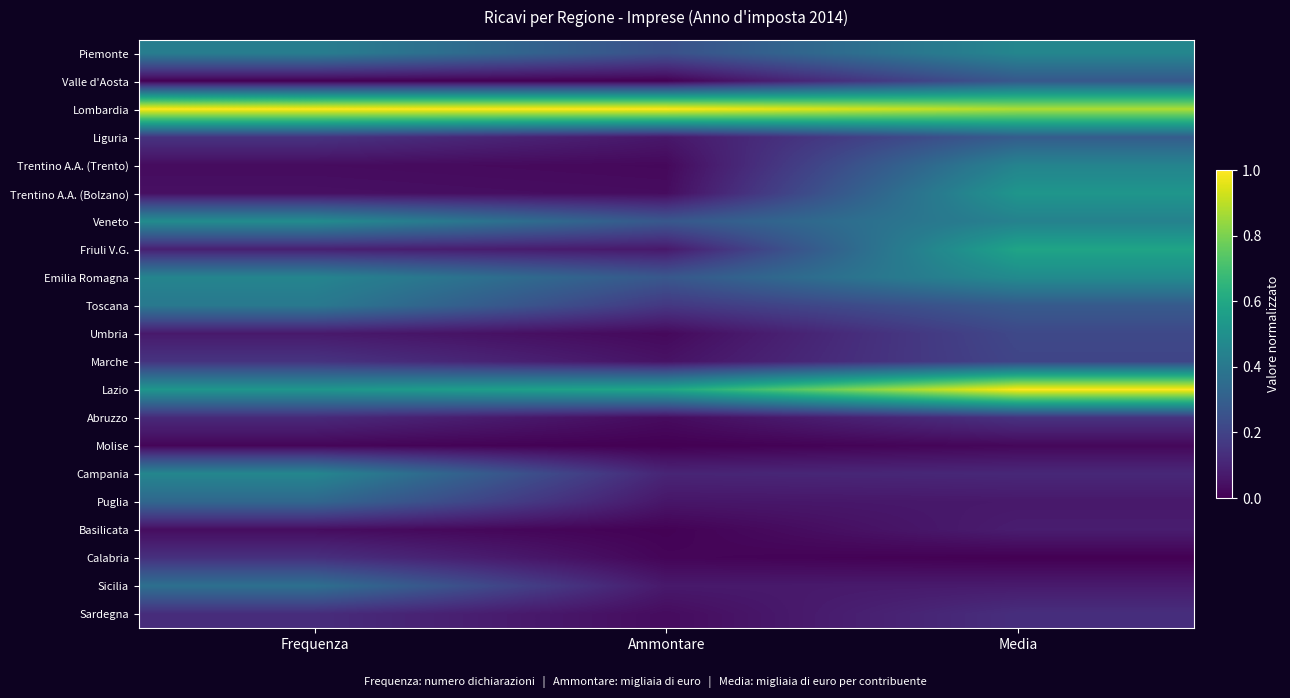

Reading right to left, list all the values displayed in this chart.

Piemonte: Media=0.5	Ammontare=0.2	Frequenza=0.4
Valle d'Aosta: Media=0.3	Ammontare=0.0	Frequenza=0.0
Lombardia: Media=0.9	Ammontare=1.0	Frequenza=1.0
Liguria: Media=0.3	Ammontare=0.1	Frequenza=0.1
Trentino A.A. (Trento): Media=0.4	Ammontare=0.0	Frequenza=0.0
Trentino A.A. (Bolzano): Media=0.5	Ammontare=0.0	Frequenza=0.0
Veneto: Media=0.4	Ammontare=0.3	Frequenza=0.5
Friuli V.G.: Media=0.6	Ammontare=0.1	Frequenza=0.1
Emilia Romagna: Media=0.5	Ammontare=0.3	Frequenza=0.5
Toscana: Media=0.3	Ammontare=0.2	Frequenza=0.4
Umbria: Media=0.2	Ammontare=0.0	Frequenza=0.1
Marche: Media=0.2	Ammontare=0.0	Frequenza=0.2
Lazio: Media=1.0	Ammontare=0.6	Frequenza=0.5
Abruzzo: Media=0.1	Ammontare=0.0	Frequenza=0.1
Molise: Media=0.0	Ammontare=0.0	Frequenza=0.0
Campania: Media=0.1	Ammontare=0.1	Frequenza=0.5
Puglia: Media=0.1	Ammontare=0.1	Frequenza=0.3
Basilicata: Media=0.1	Ammontare=0.0	Frequenza=0.0
Calabria: Media=0.0	Ammontare=0.0	Frequenza=0.1
Sicilia: Media=0.1	Ammontare=0.1	Frequenza=0.4
Sardegna: Media=0.1	Ammontare=0.0	Frequenza=0.1